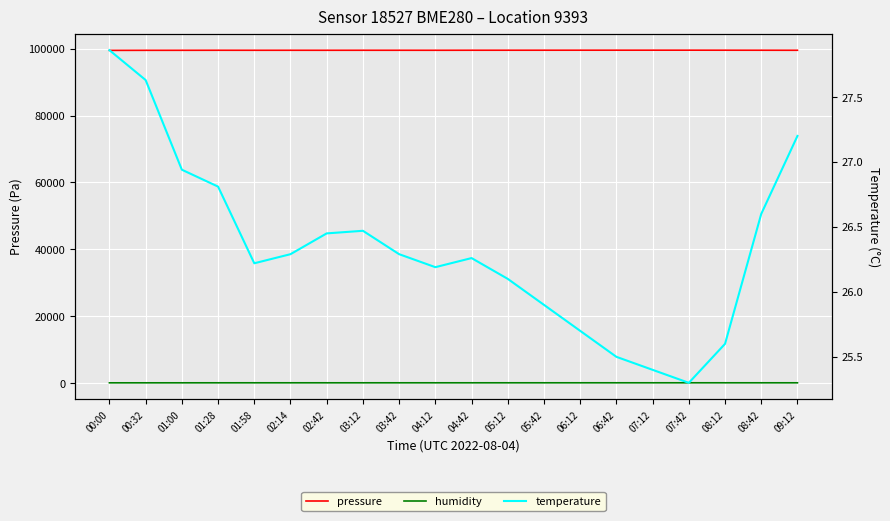

What is the label of the 2nd point from the left?

00:32